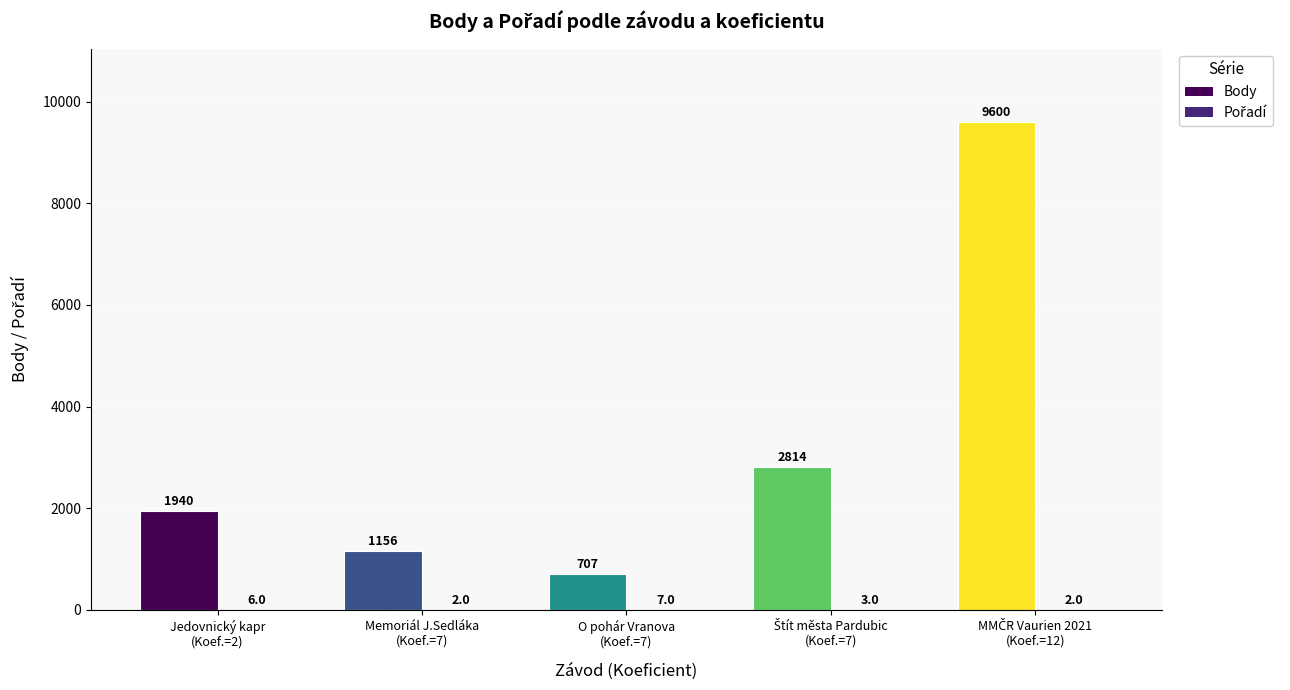

What is the difference between the Body values at 7 and 12?

6786